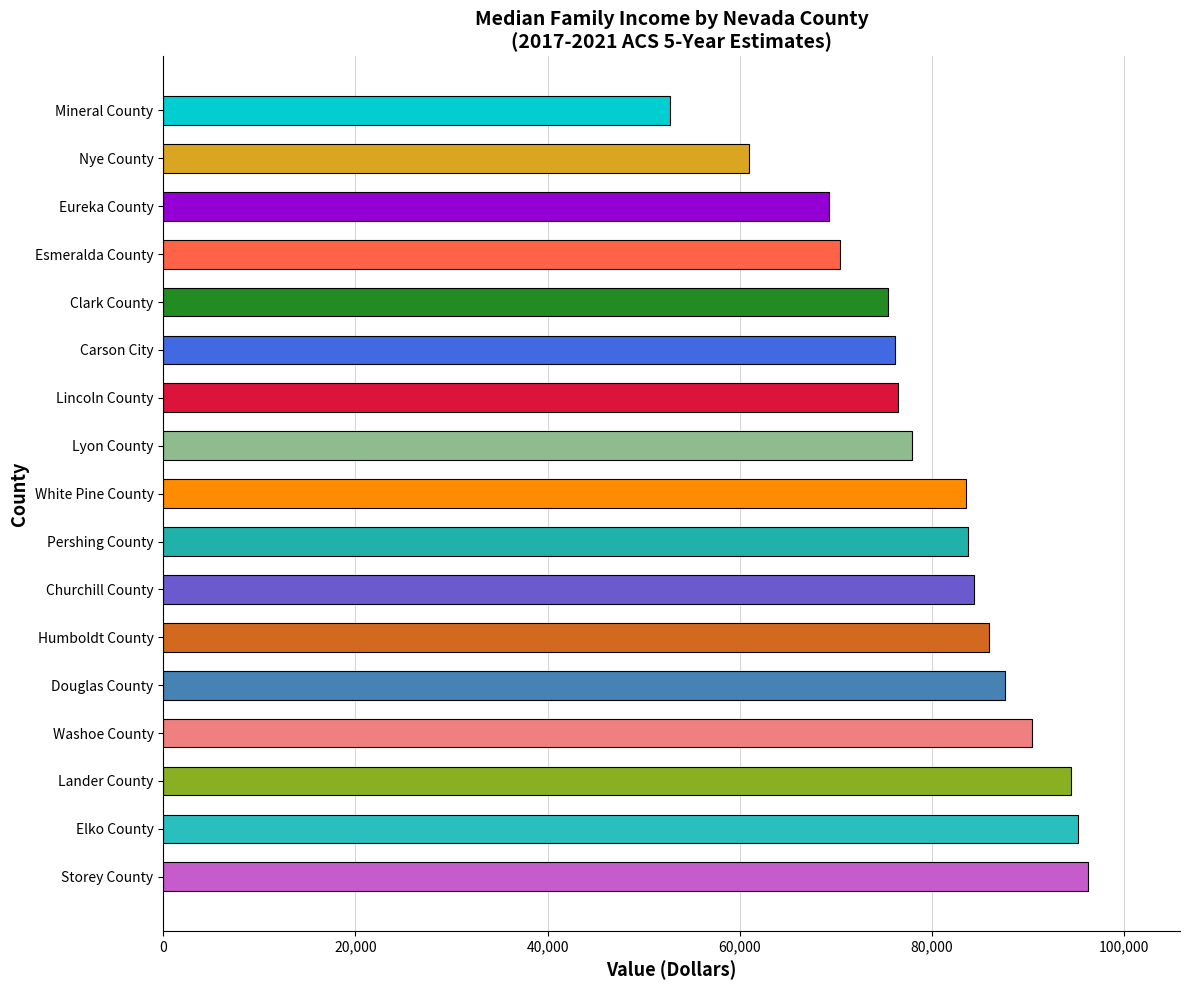

Approximately how many times larger is the value at Churchill County compared to Pershing County?

1.0